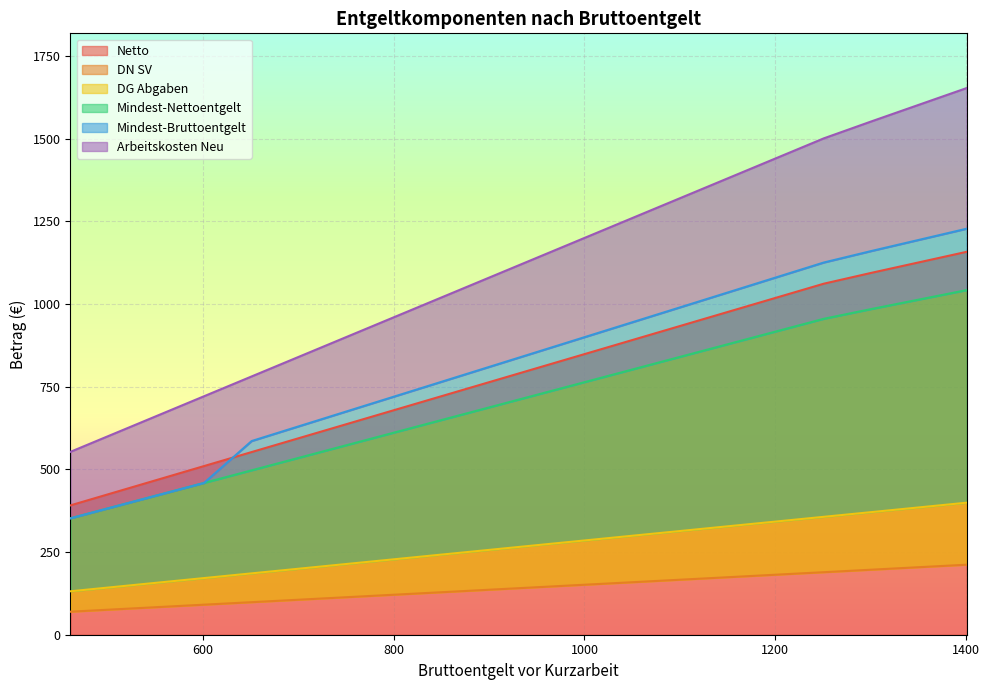

True or false: Netto and DG Abgaben cross at least once.

False